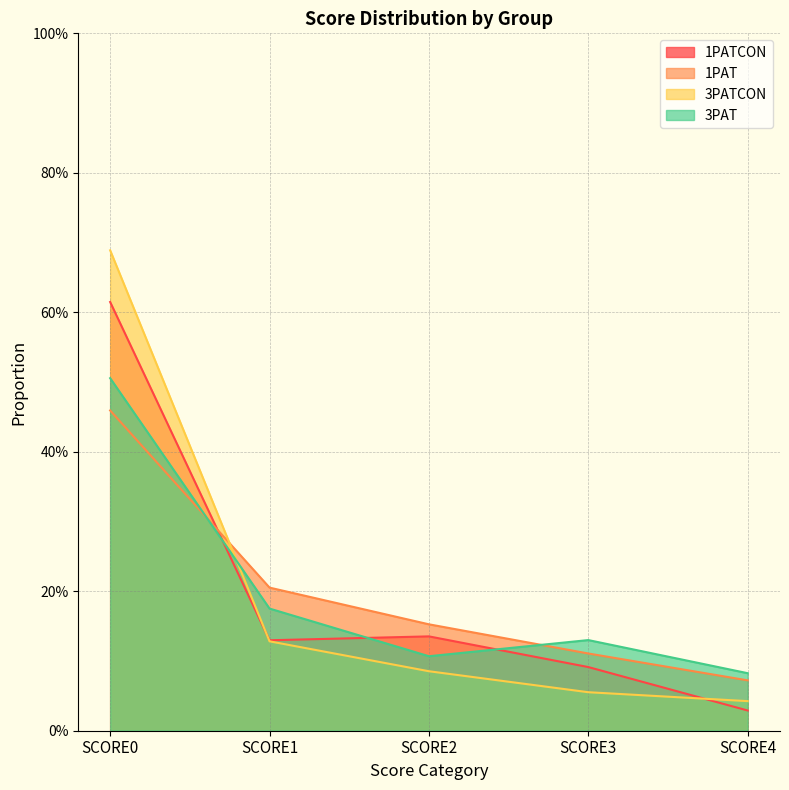

True or false: 3PAT and 3PATCON cross at least once.

True